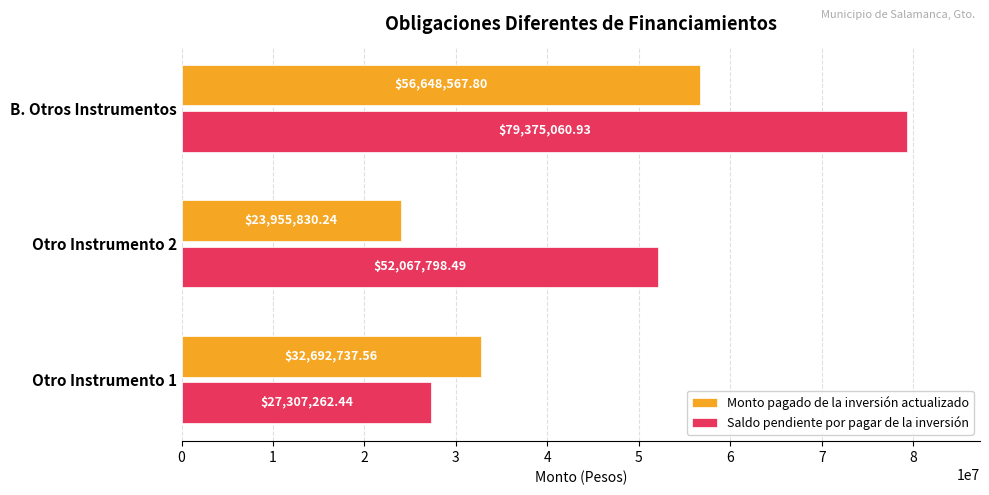

Which label corresponds to the largest value in the chart?

B. Otros Instrumentos